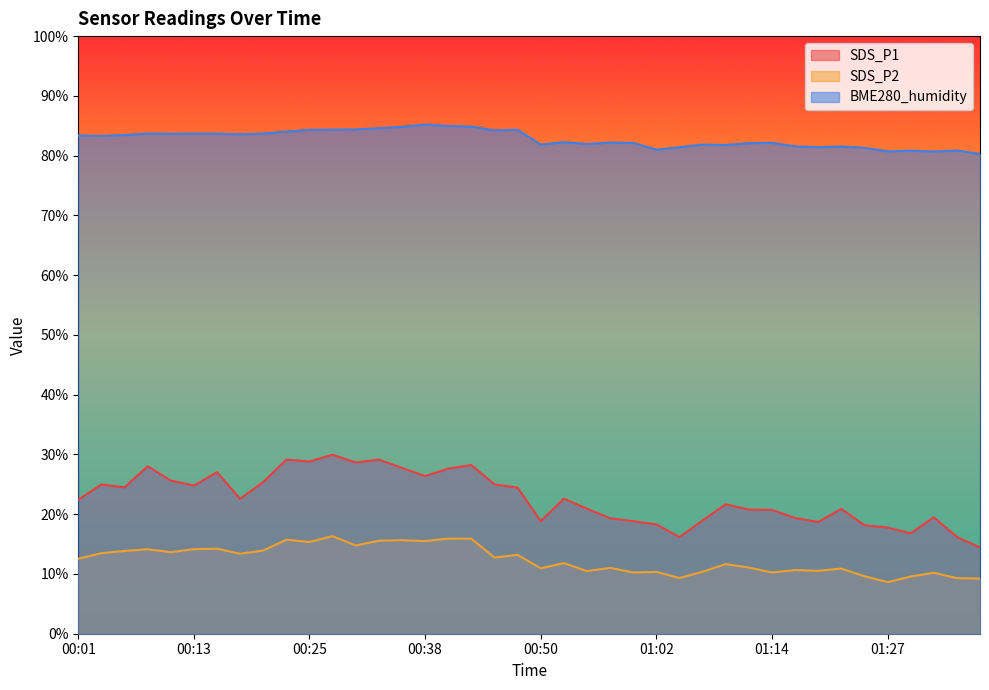

What position from the left is 01:24?

35